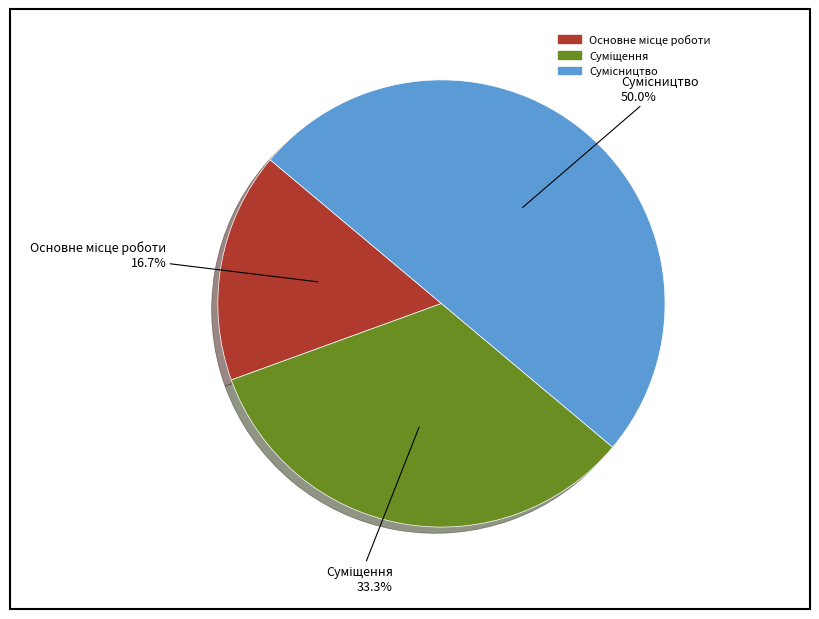

Is there a majority slice in this chart?

No